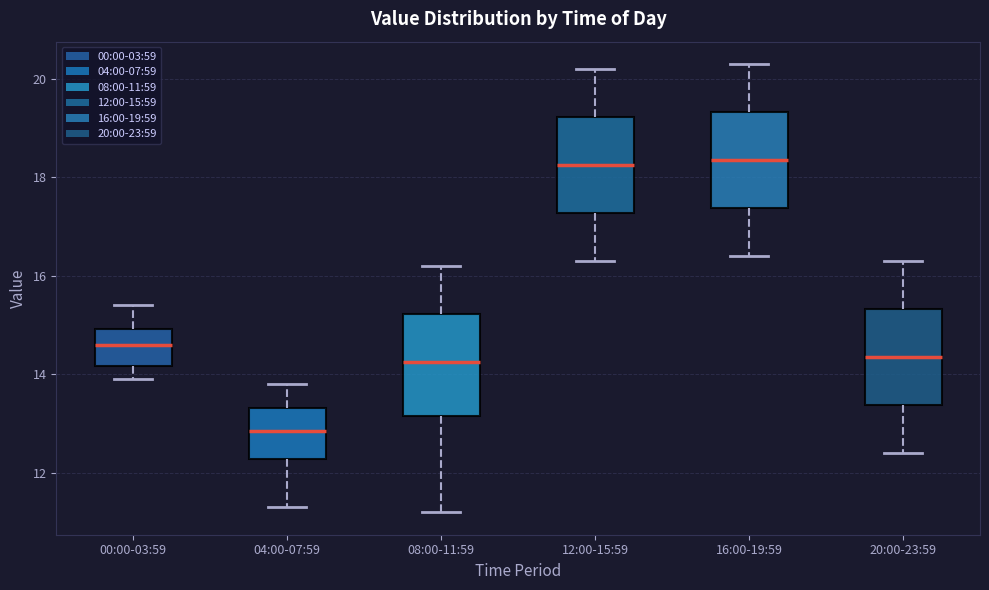

Reading left to right, read every box against the y-axis: the position of its median line, the range the box covers, and the ends of its whiskers. The values are not printed on the chart, so give them approximately, as read against the axis.

00:00-03:59: median 14.6, box 14.2 to 15.0, whiskers 14.0 to 15.4
04:00-07:59: median 12.8, box 12.2 to 13.4, whiskers 11.4 to 13.8
08:00-11:59: median 14.2, box 13.2 to 15.2, whiskers 11.2 to 16.2
12:00-15:59: median 18.2, box 17.2 to 19.2, whiskers 16.4 to 20.2
16:00-19:59: median 18.4, box 17.4 to 19.4, whiskers 16.4 to 20.4
20:00-23:59: median 14.4, box 13.4 to 15.4, whiskers 12.4 to 16.4